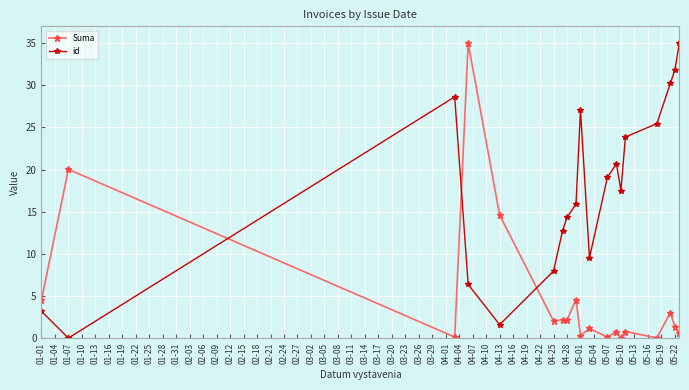

List the series in order of their overall mean, highest first.

id, Suma